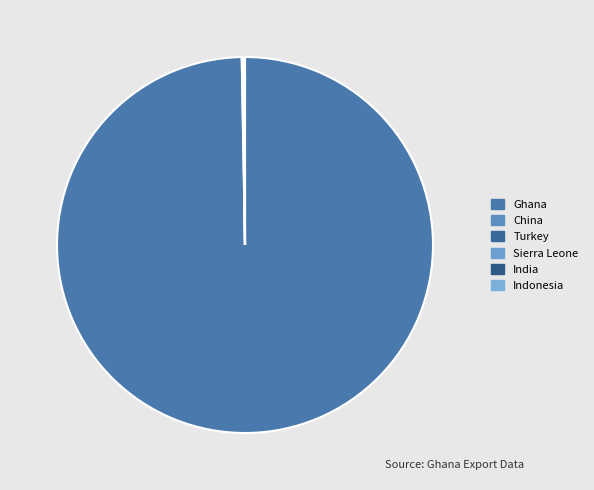

Is there any slice that represents more than half of the pie?

Yes